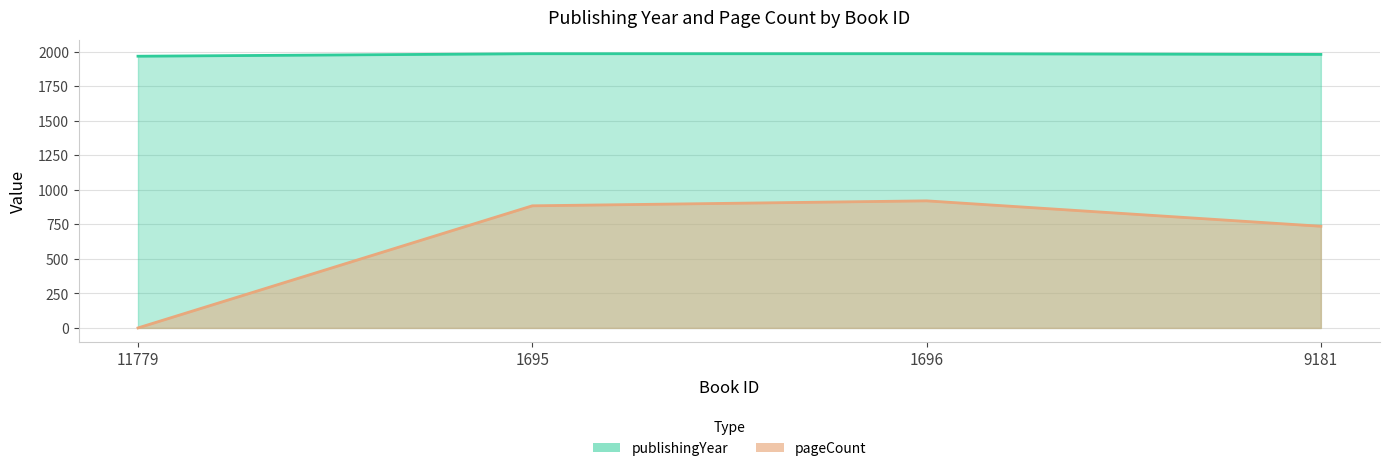

Where does the pageCount series first go above 884?

1696